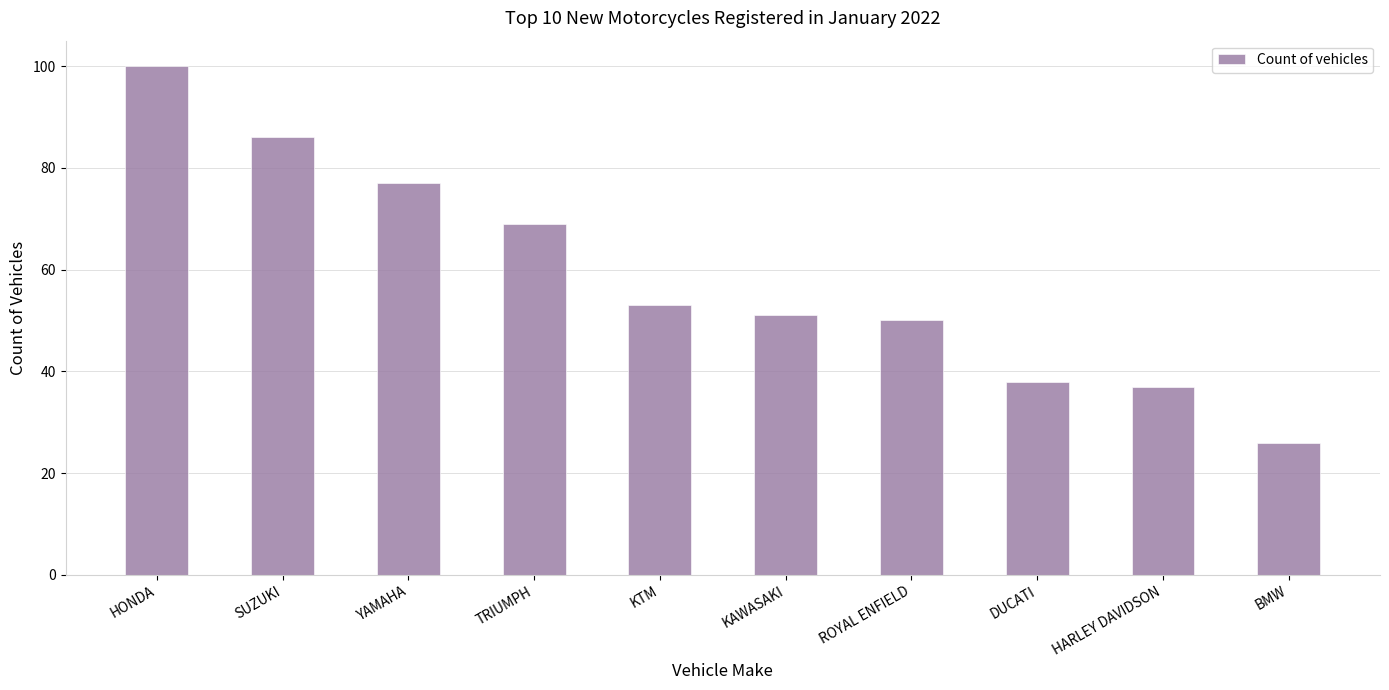

Reading right to left, list all the values displayed in this chart.

BMW=26	HARLEY DAVIDSON=37	DUCATI=38	ROYAL ENFIELD=50	KAWASAKI=51	KTM=53	TRIUMPH=69	YAMAHA=77	SUZUKI=86	HONDA=100